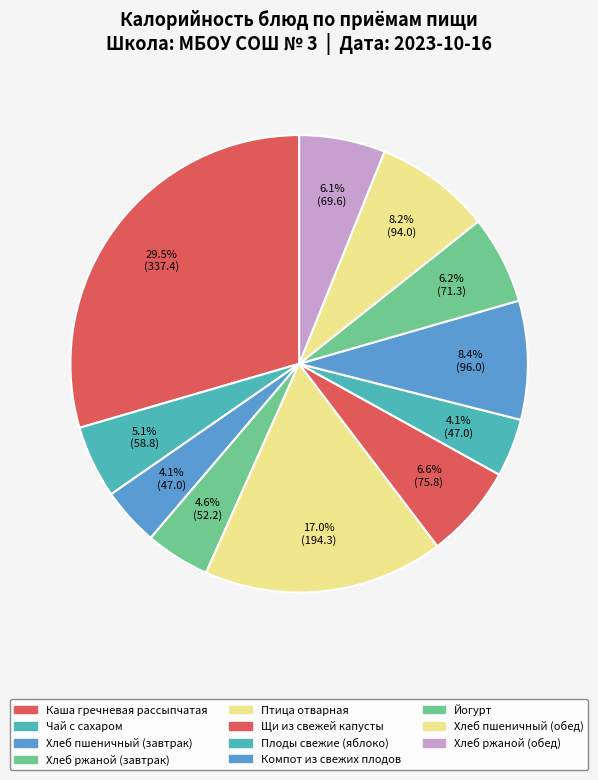

How many segments does this pie chart have?

11